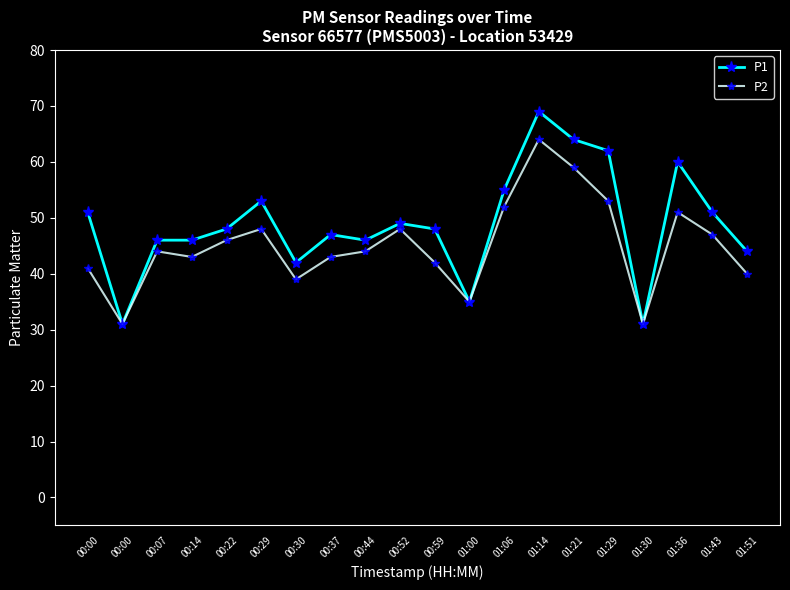

What are all the series names shown in the legend?

P1, P2